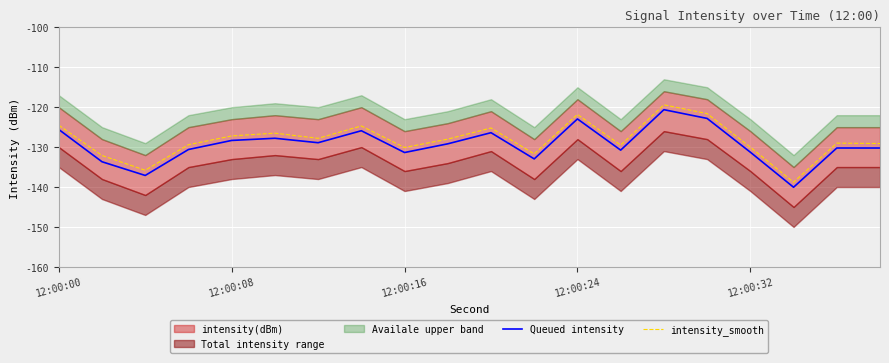

Is it true that intensity_smooth equals -130.1 at 12:00:16?

True